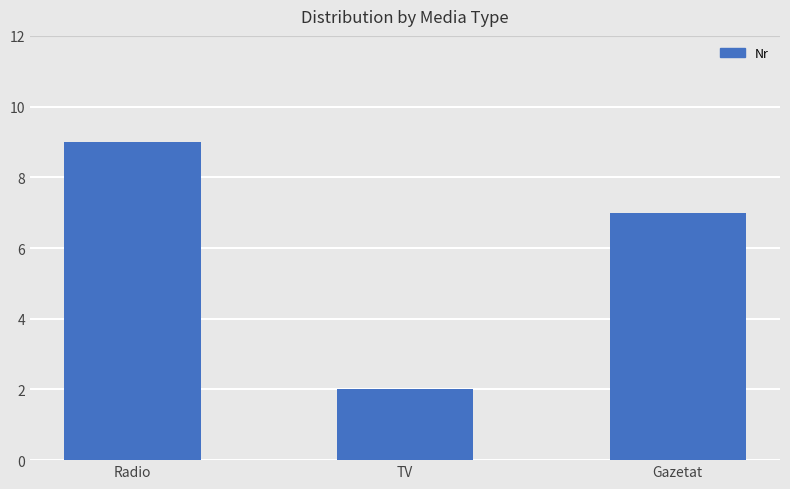

True or false: the data shows 3 at TV.

False